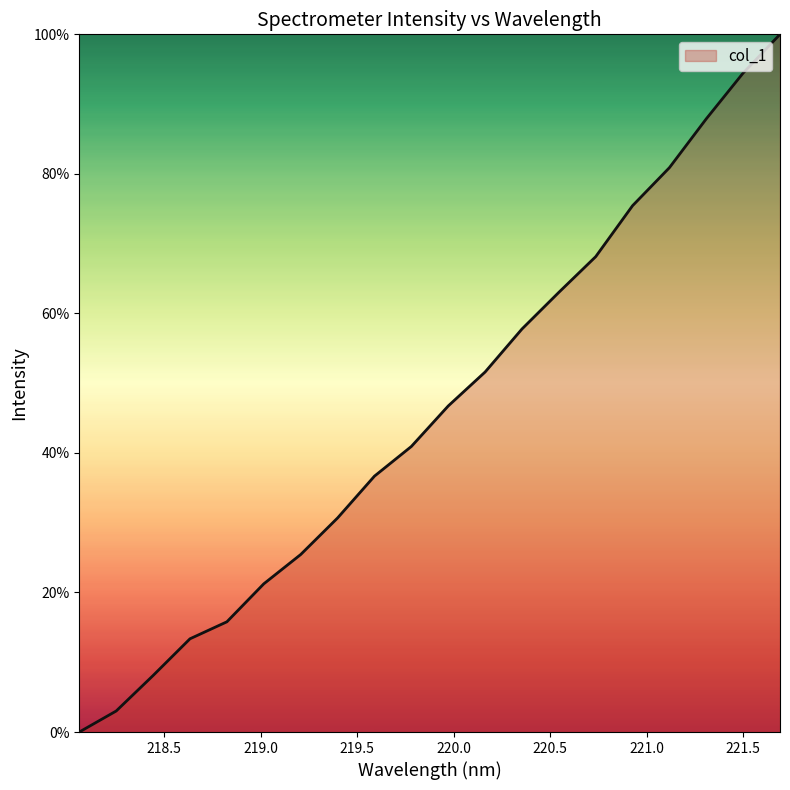

What is the maximum value shown in the chart?

100.0